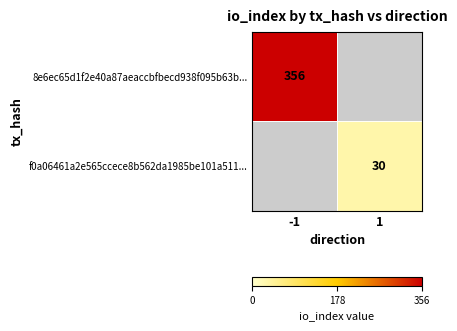

The value of f0a06461a2e565ccece8b562da1985be101a511... at 1 is 30. True or false?

True